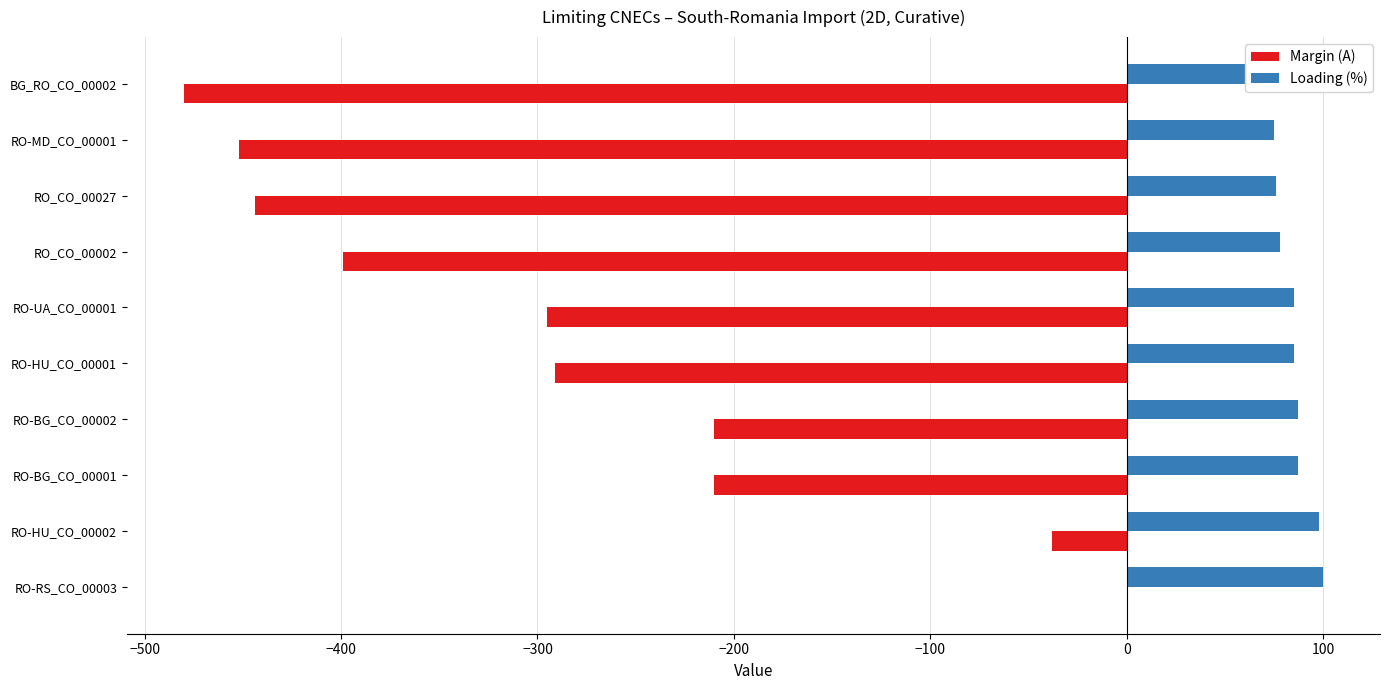

Is it true that Margin (A) equals -291 at RO-HU_CO_00001?

True